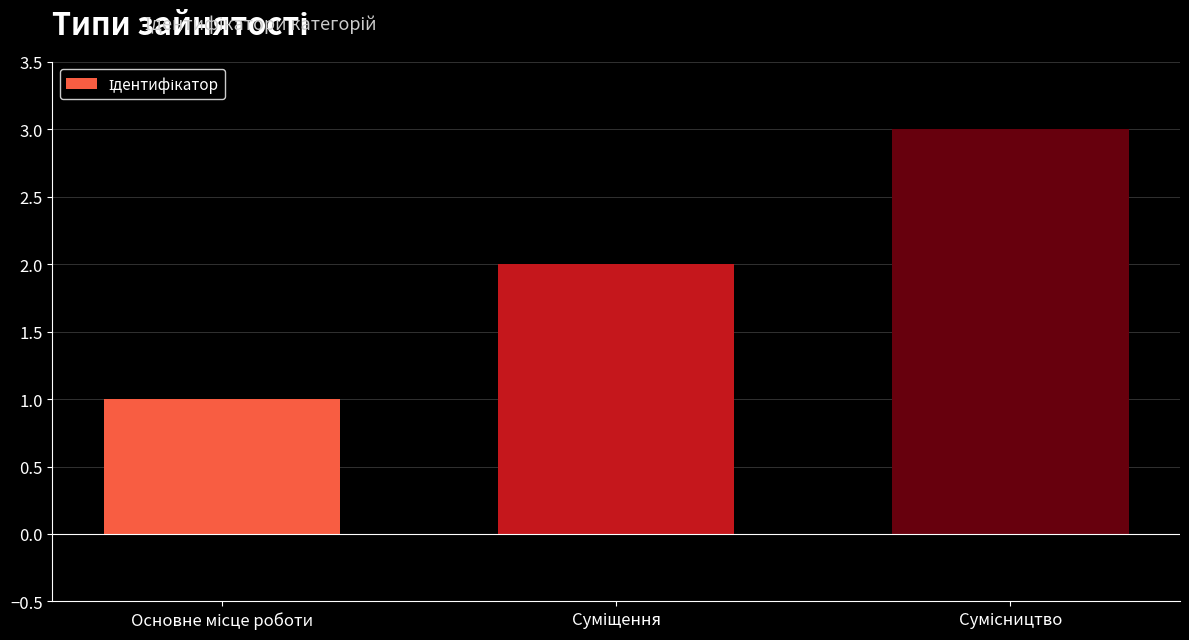

Count the number of categories in the chart.

3